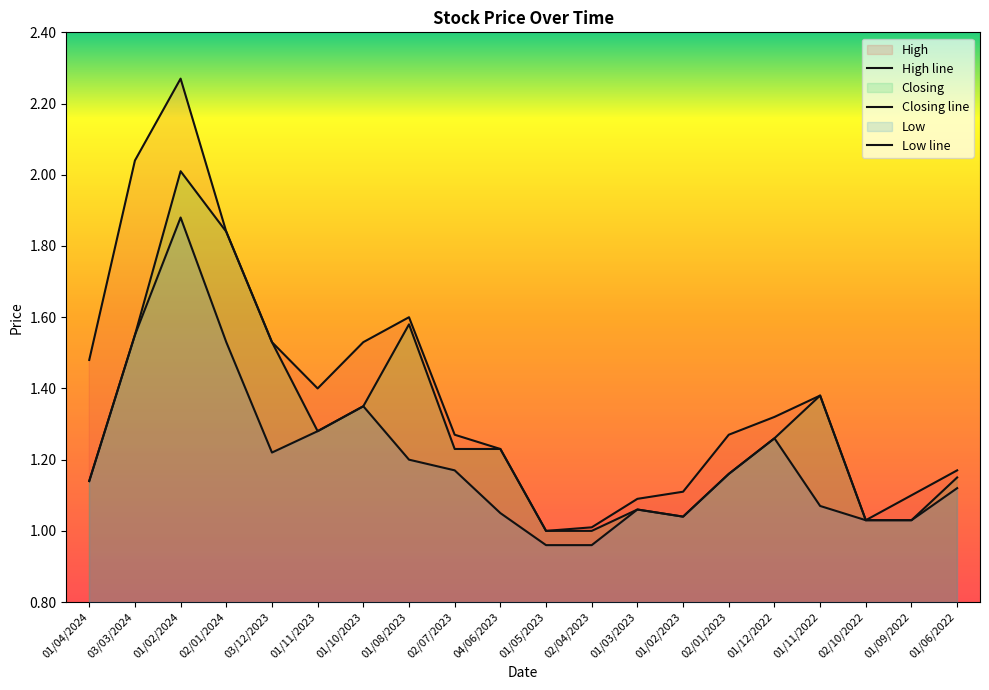

Reading left to right, list all the values displayed in this chart.

High: 1.5	2.0	2.3	1.8	1.5	1.4	1.5	1.6	1.3	1.2	1.0	1.0	1.1	1.1	1.3	1.3	1.4	1.0	1.1	1.2
Closing: 1.1	1.6	2.0	1.8	1.5	1.3	1.4	1.6	1.2	1.2	1.0	1.0	1.1	1.0	1.2	1.3	1.4	1.0	1.0	1.1
Low: 1.1	1.6	1.9	1.5	1.2	1.3	1.4	1.2	1.2	1.1	1.0	1.0	1.1	1.0	1.2	1.3	1.1	1.0	1.0	1.1